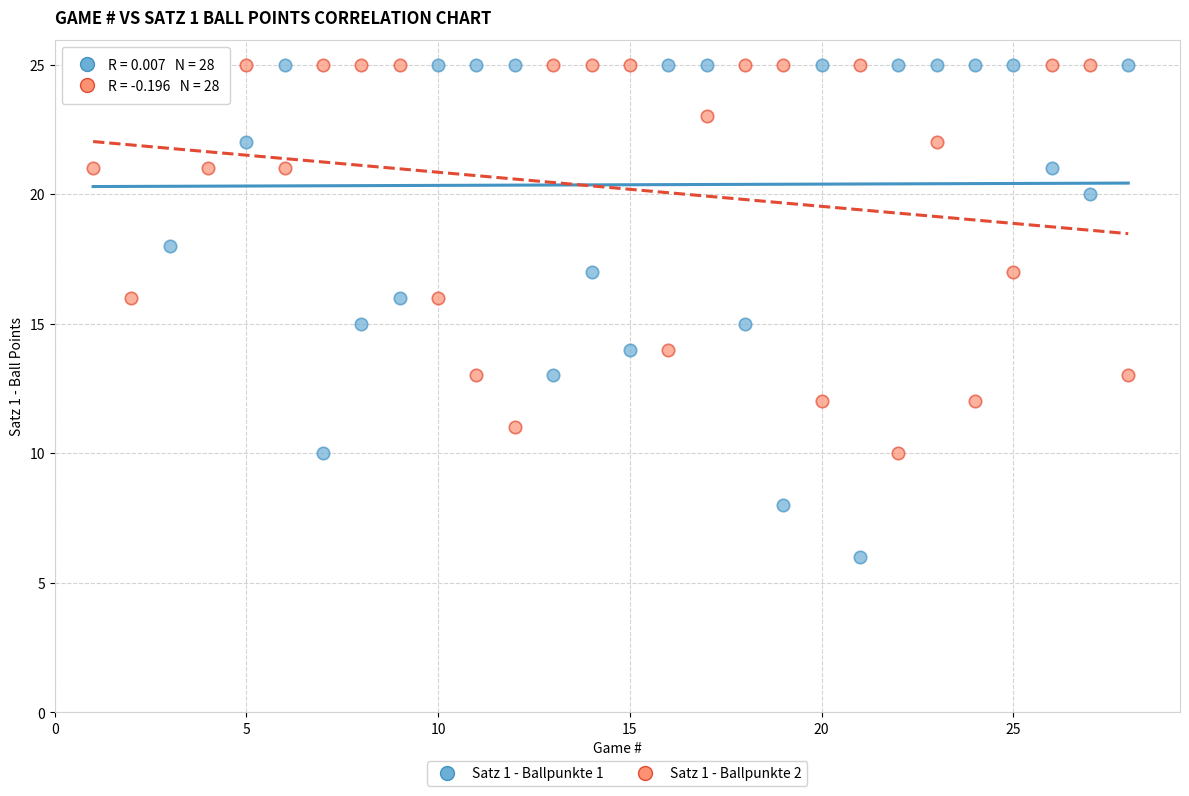

Across all data points, what is the range of Y values (max minus min)?

19